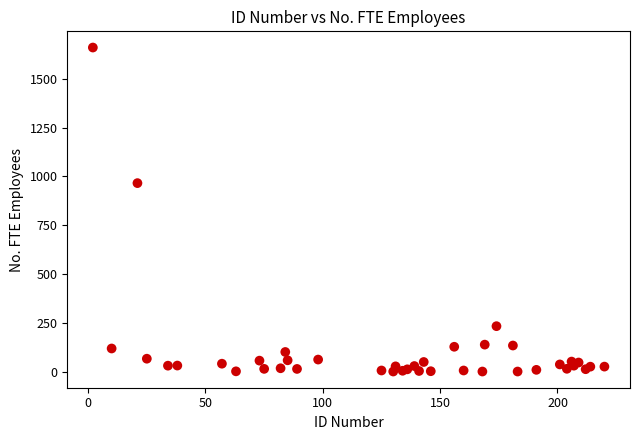

What Y value in the scatter plot is closest to 830?

965.9